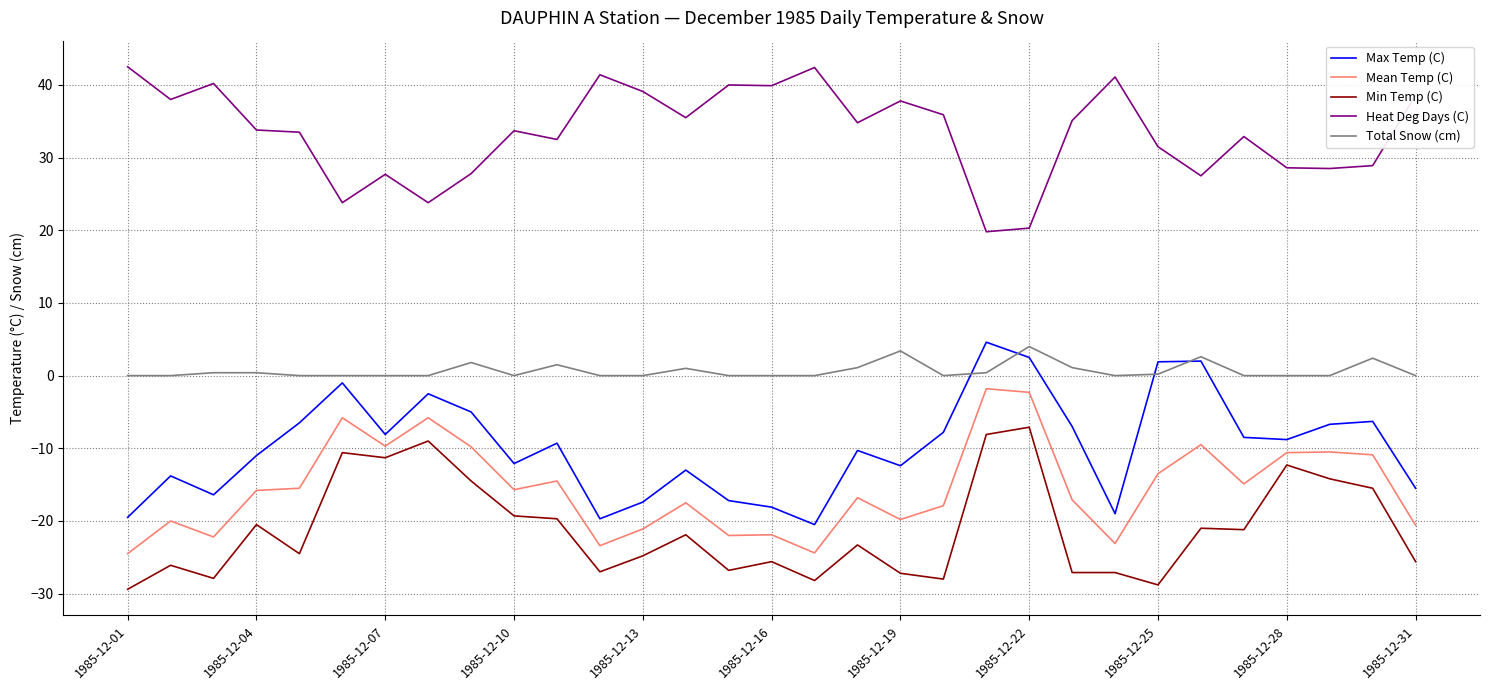

What is the maximum value for Total Snow (cm)?

4.0